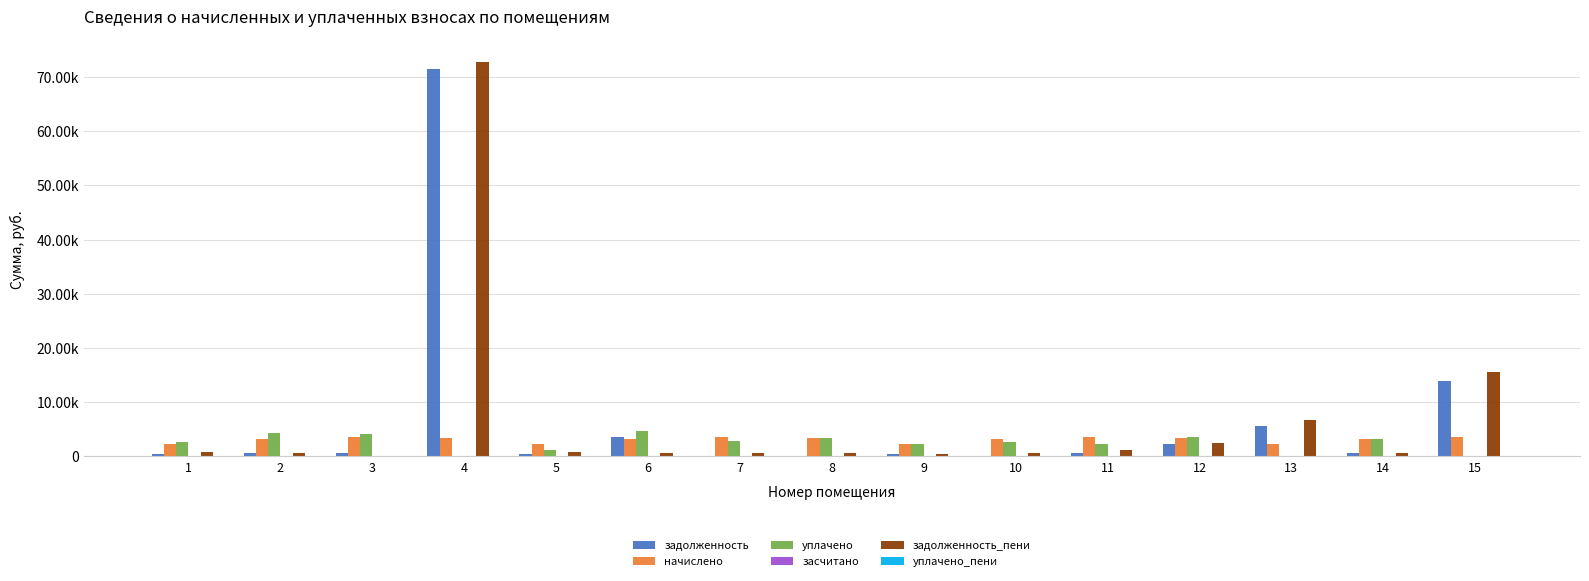

Reading left to right, what are all the values shown in this chart?

задолженность: 390.1	581.0	585.0	71570.9	388.6	3579.8	0.5	0.0	388.8	0.0	582.5	2215.5	5526.8	544.0	13889.1
начислено: 2332.5	3263.9	3510.3	3402.5	2332.5	3263.9	3510.3	3402.5	2332.5	3263.9	3494.9	3402.5	2332.5	3263.9	3510.3
уплачено: 2649.7	4279.9	4056.6	0.0	1180.0	4600.0	2925.6	3364.1	2306.1	2719.9	2329.9	3500.0	0.0	3227.1	0.0
засчитано: 0.0	0.0	0.0	0.0	0.0	0.0	0.0	0.0	0.0	0.0	0.0	0.0	0.0	0.0	0.0
задолженность_пени: 770.0	549.0	0.0	72834.1	777.8	607.0	583.1	567.1	388.8	544.0	1165.9	2424.2	6689.1	544.0	15593.4
уплачено_пени: 7.1	0.0	0.0	0.0	0.0	0.0	0.0	0.0	0.0	0.0	0.0	0.0	0.0	0.2	0.0